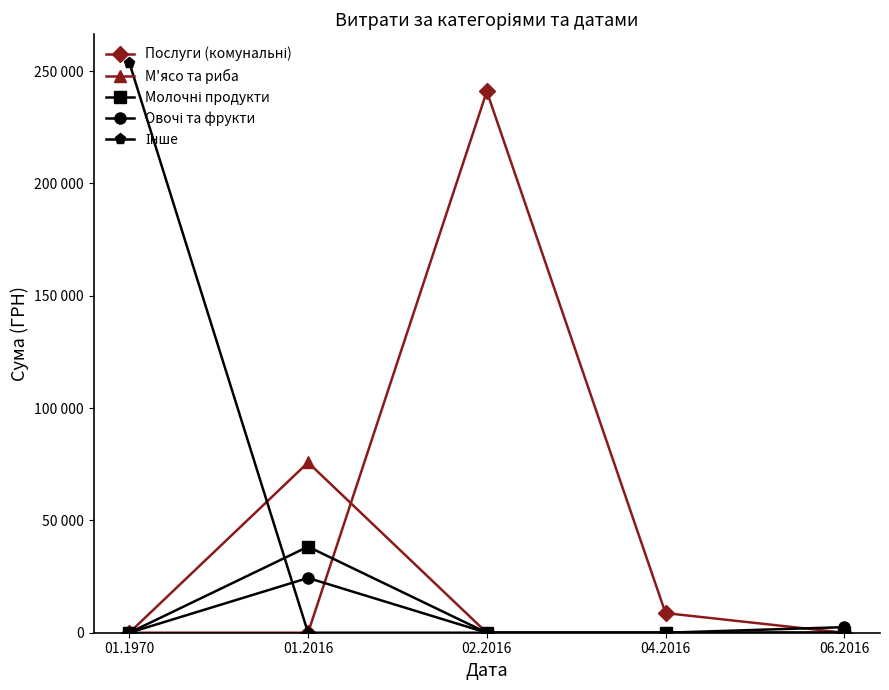

Rank the series by their maximum value, from highest to lowest.

Інше, Послуги (комунальні), М'ясо та риба, Молочні продукти, Овочі та фрукти